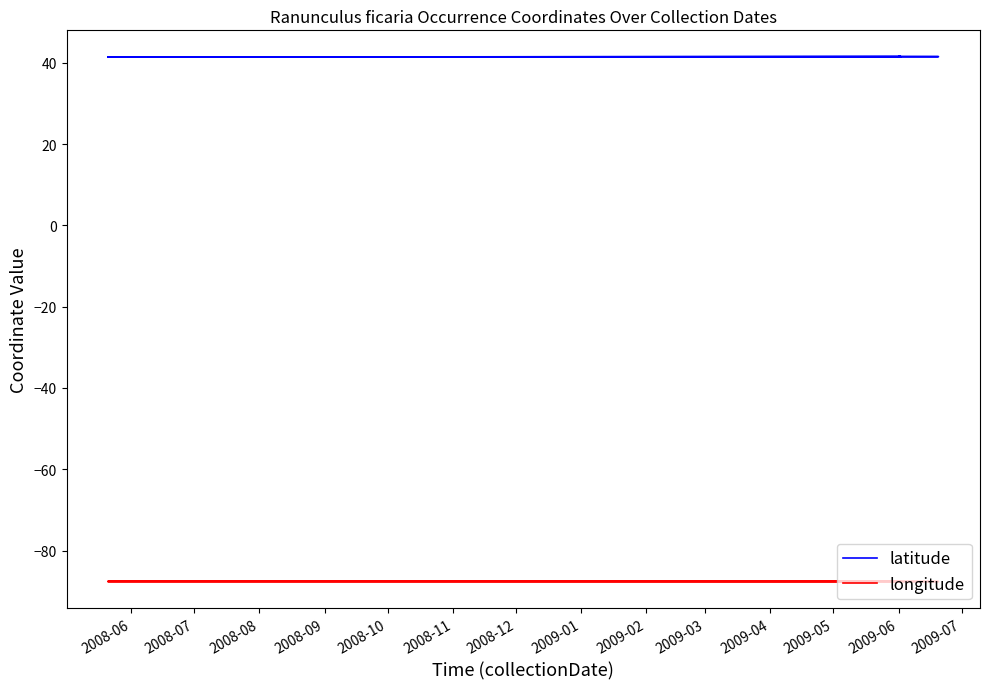

How many interior local peaks does the latitude series have?

4